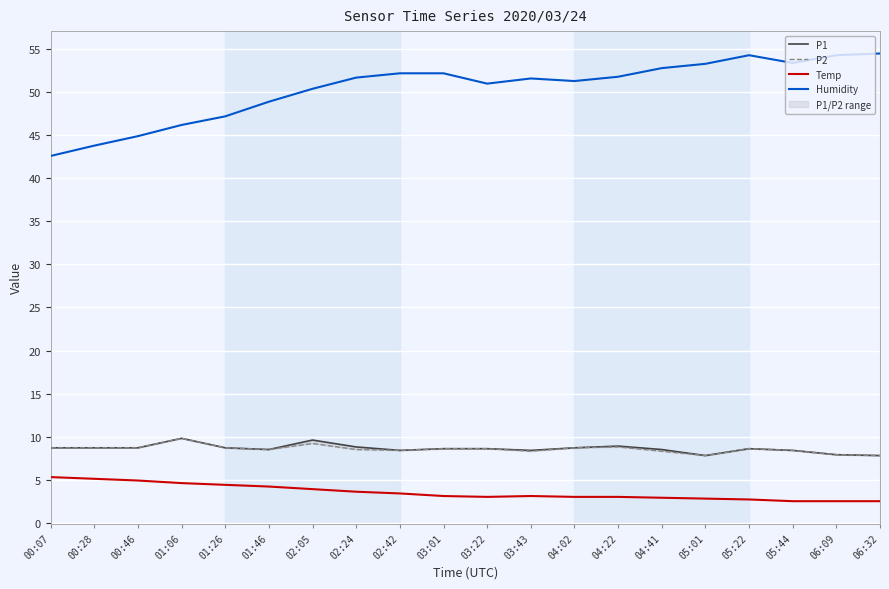

What is the sum of the Humidity values at 05:01 and 04:02?

104.6